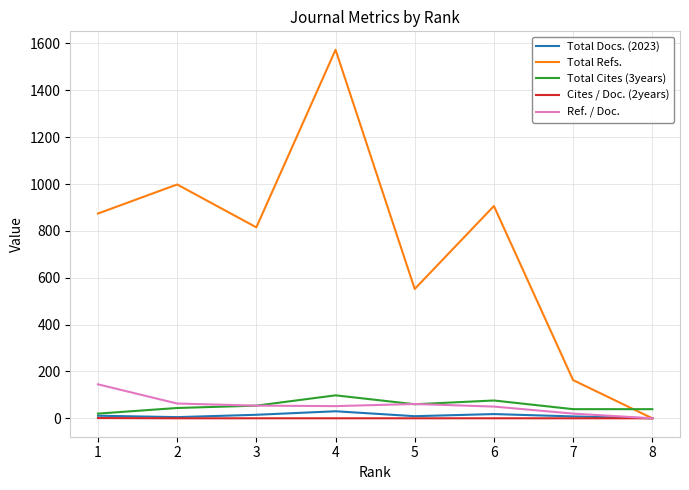

Which category has the lowest value in the Total Cites (3years) series?

1